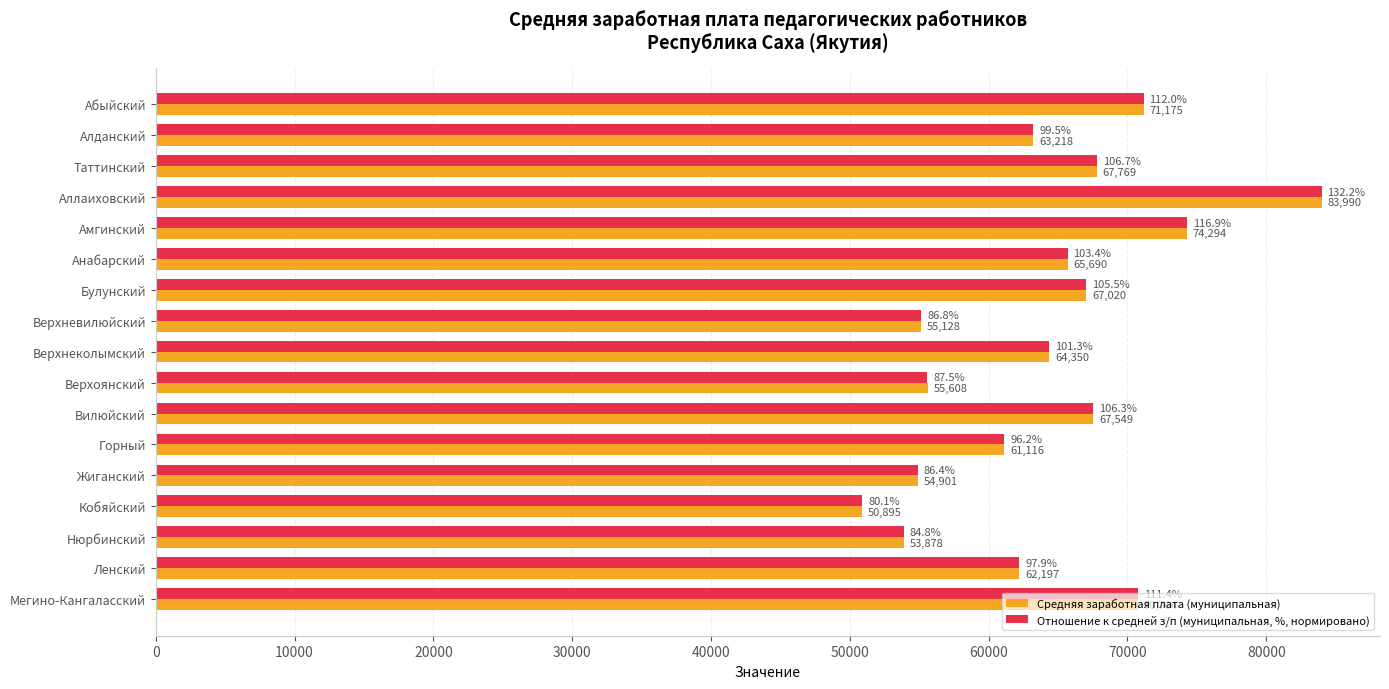

Which series has the largest range (max minus min)?

Отношение к средней з/п (муниципальная, %, нормировано)